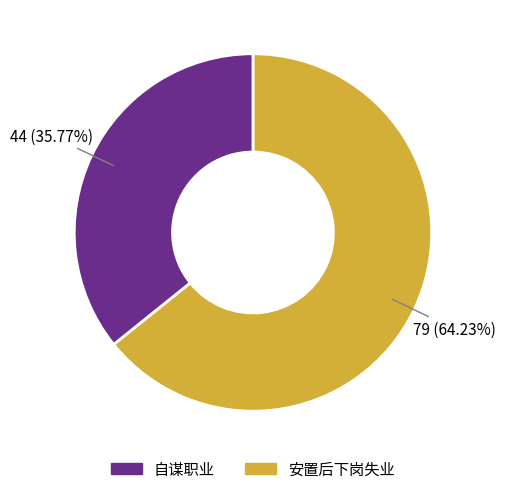

Count the number of slices in the pie.

2